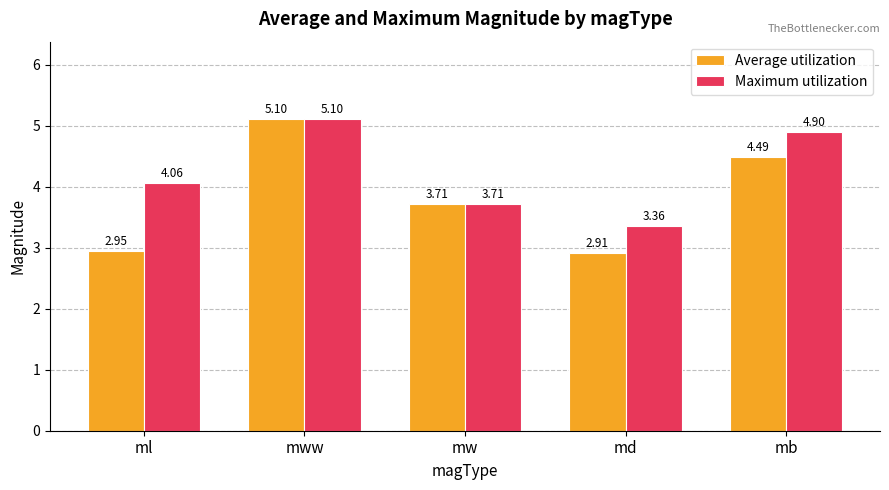

What is the label of the 2nd bar from the right?

md